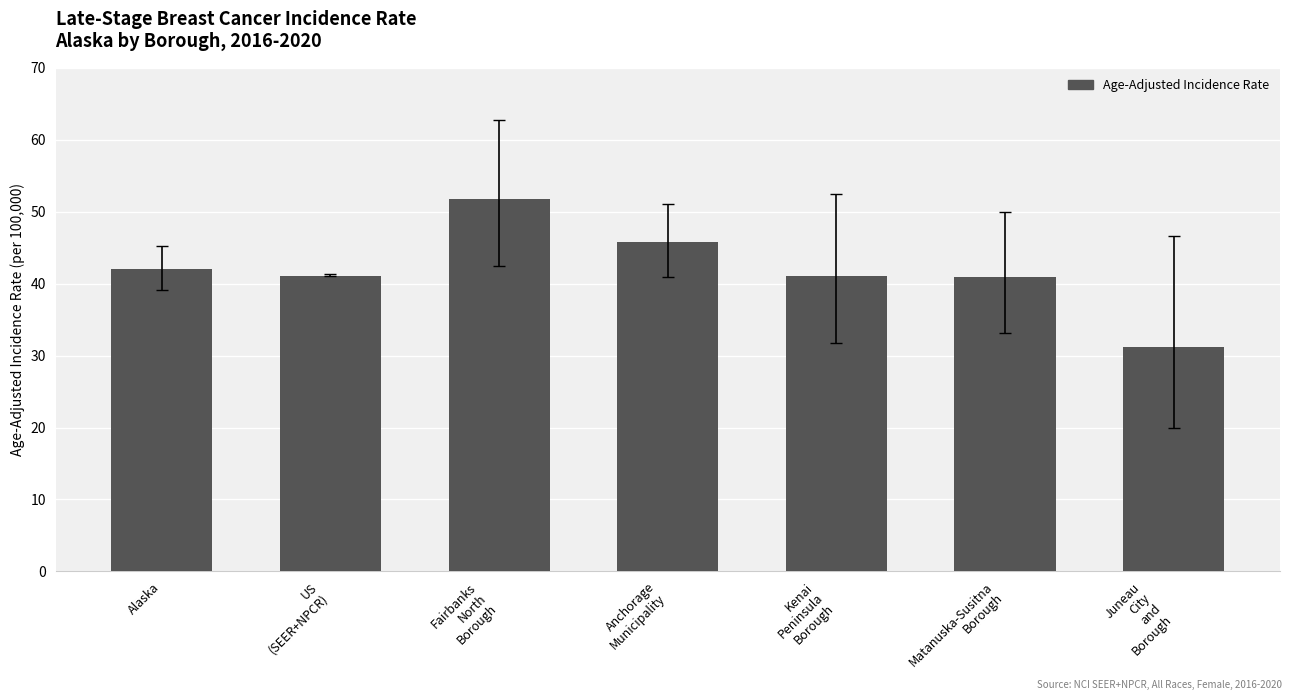

What is the average value?

42.0